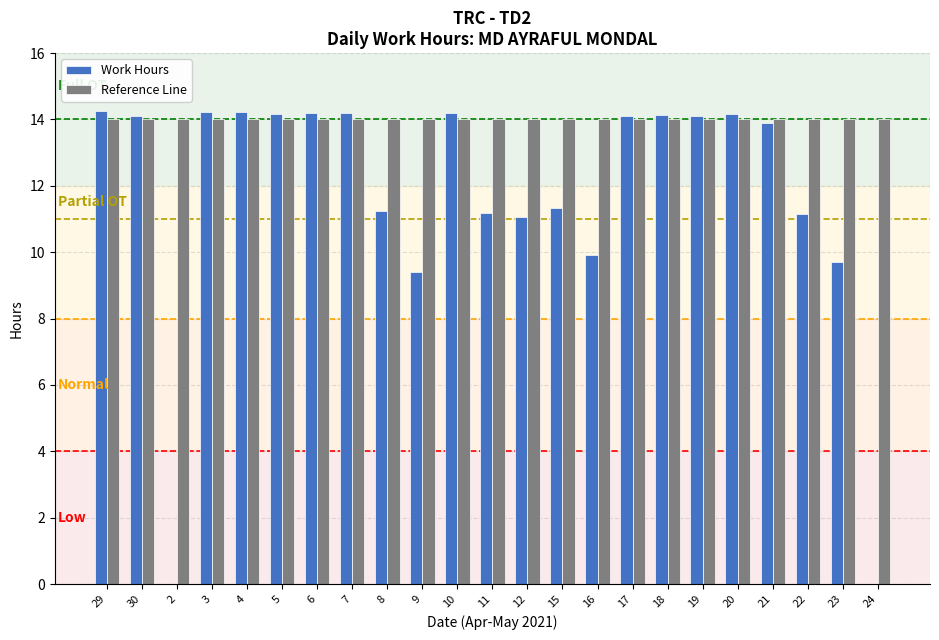

Which series has the largest total across all categories?

Reference Line